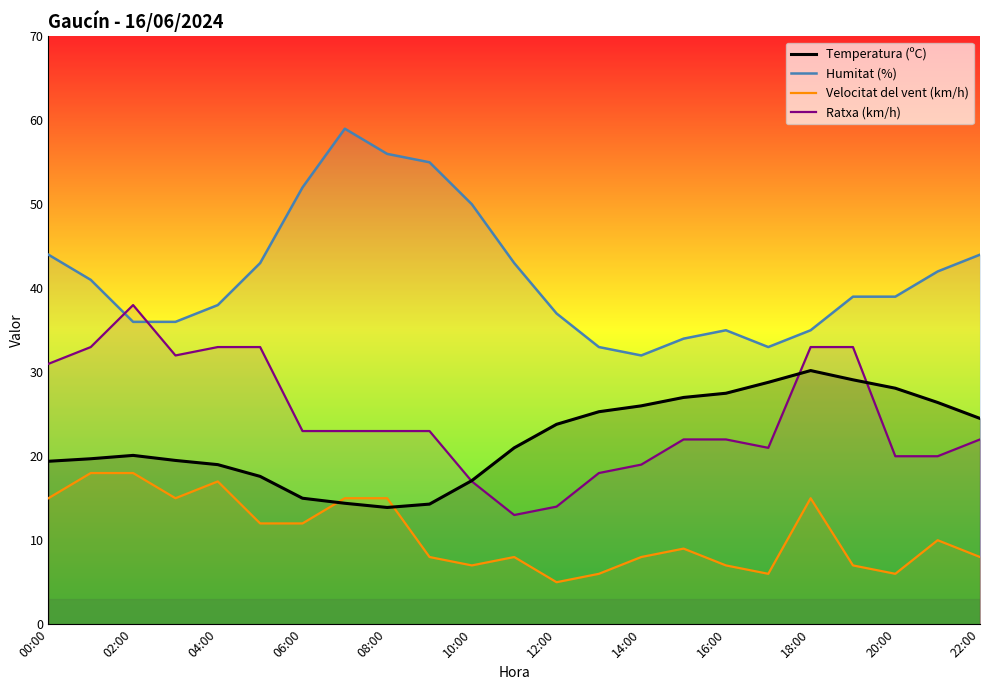

At 14:00, list the series in order from smallest to largest.

Velocitat del vent (km/h), Ratxa (km/h), Temperatura (ºC), Humitat (%)